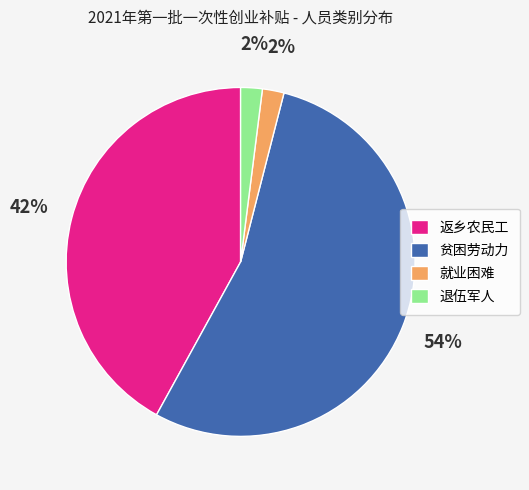

To the nearest percent, what is the difference between the 退伍军人 and 贫困劳动力 slice percentages?

52%